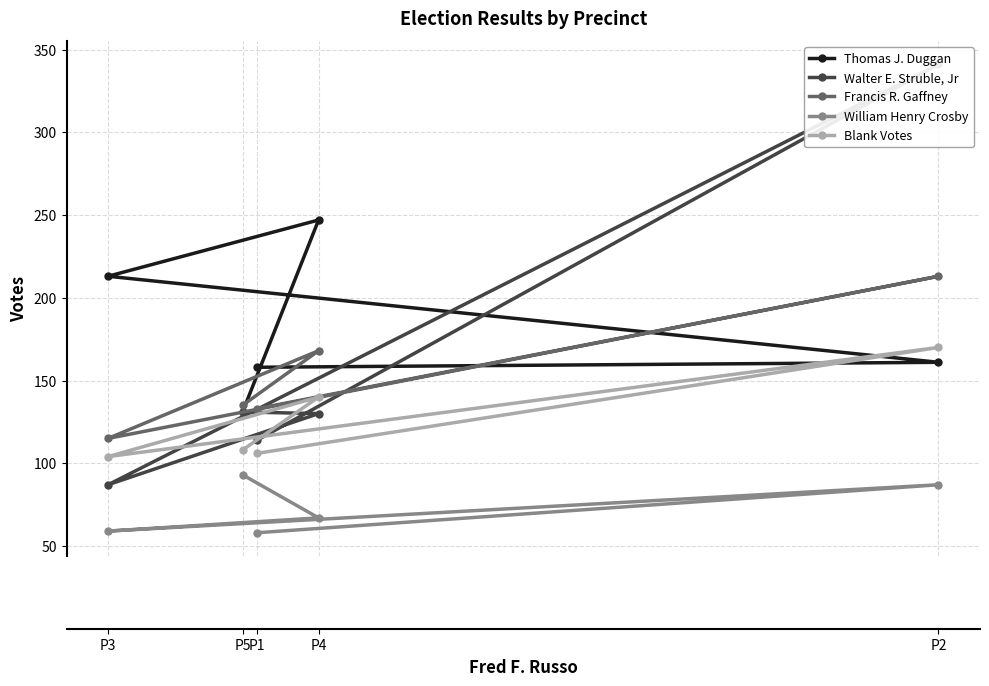

The Walter E. Struble, Jr series shows 123 at P3. True or false?

False